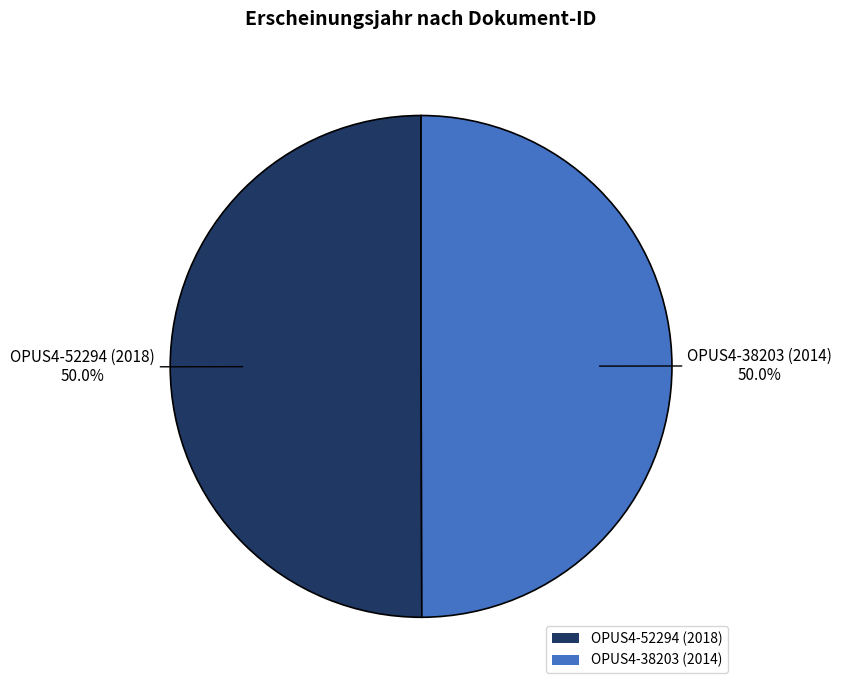

Approximately how many times larger is the value at OPUS4-52294 (2018) compared to OPUS4-38203 (2014)?

1.0